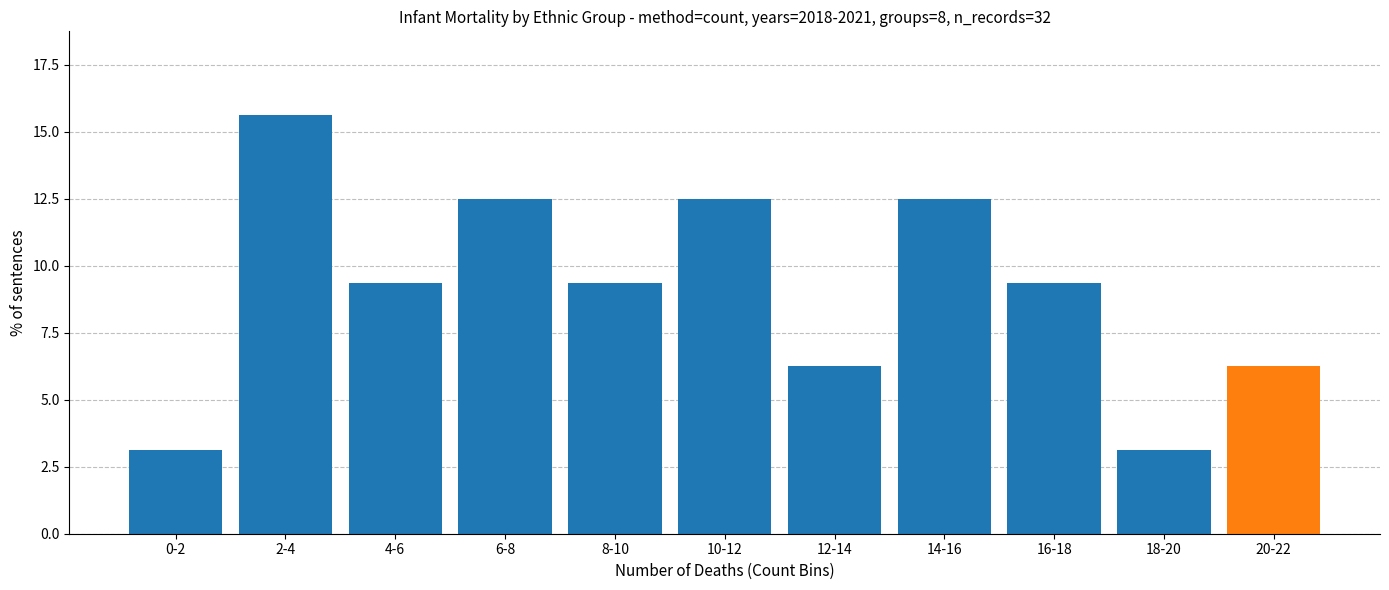

The chart shows a value of 27.4 at 2-4. True or false?

False